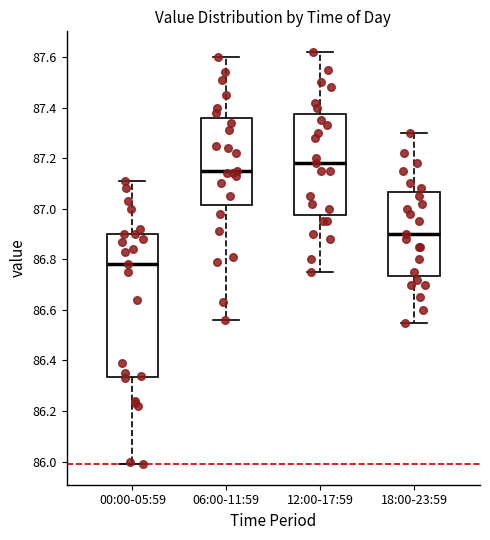

Reading left to right, transcribe this box plot: for each box, give where its median line is, the range the box spans, and where its two whiskers end, as read against the y-axis. The values are not printed on the chart, so give them approximately, as read against the axis.

00:00-05:59: median 86.78, box 86.34 to 86.90, whiskers 86.00 to 87.12
06:00-11:59: median 87.16, box 87.02 to 87.36, whiskers 86.56 to 87.60
12:00-17:59: median 87.18, box 86.98 to 87.38, whiskers 86.76 to 87.62
18:00-23:59: median 86.90, box 86.74 to 87.06, whiskers 86.56 to 87.30